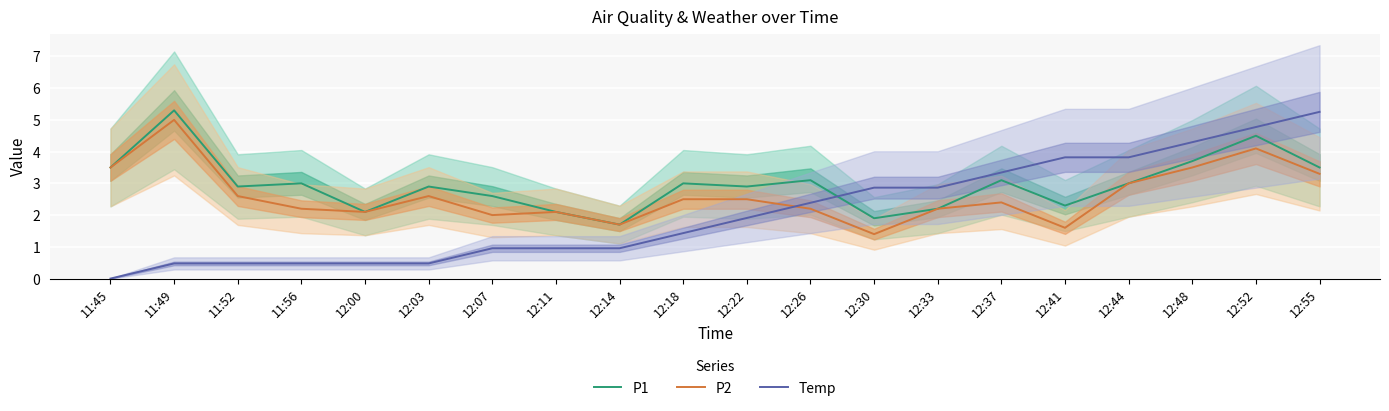

Reading left to right, list all the values displayed in this chart.

P1: 11:45=3.5	11:49=5.3	11:52=2.9	11:56=3.0	12:00=2.1	12:03=2.9	12:07=2.6	12:11=2.1	12:14=1.7	12:18=3.0	12:22=2.9	12:26=3.1	12:30=1.9	12:33=2.2	12:37=3.1	12:41=2.3	12:44=3.0	12:48=3.7	12:52=4.5	12:55=3.5
P2: 11:45=3.5	11:49=5.0	11:52=2.6	11:56=2.2	12:00=2.1	12:03=2.6	12:07=2.0	12:11=2.1	12:14=1.7	12:18=2.5	12:22=2.5	12:26=2.2	12:30=1.4	12:33=2.2	12:37=2.4	12:41=1.6	12:44=3.0	12:48=3.5	12:52=4.1	12:55=3.3
Temp: 11:45=0.0	11:49=0.5	11:52=0.5	11:56=0.5	12:00=0.5	12:03=0.5	12:07=1.0	12:11=1.0	12:14=1.0	12:18=1.4	12:22=1.9	12:26=2.4	12:30=2.9	12:33=2.9	12:37=3.3	12:41=3.8	12:44=3.8	12:48=4.3	12:52=4.8	12:55=5.3